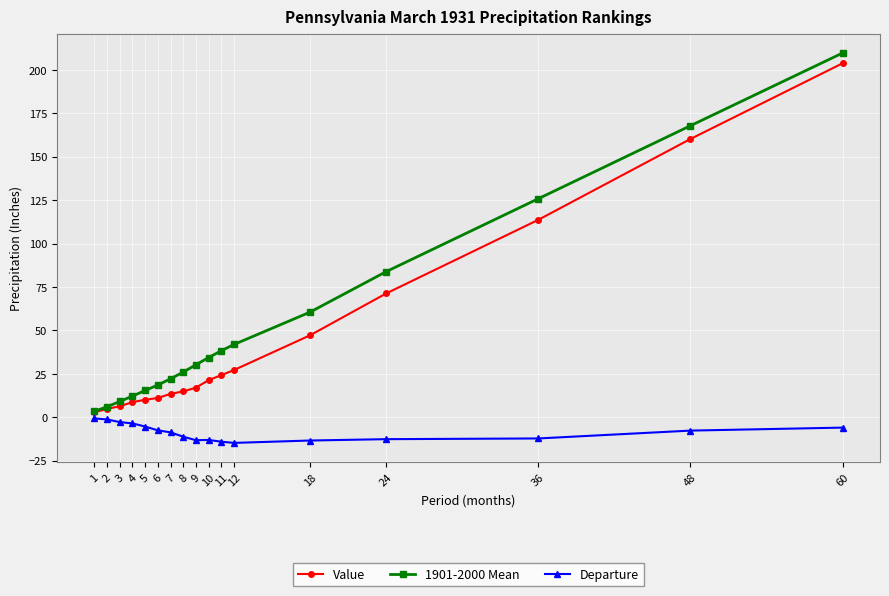

Is it true that Departure equals -13.0 at 10?

True